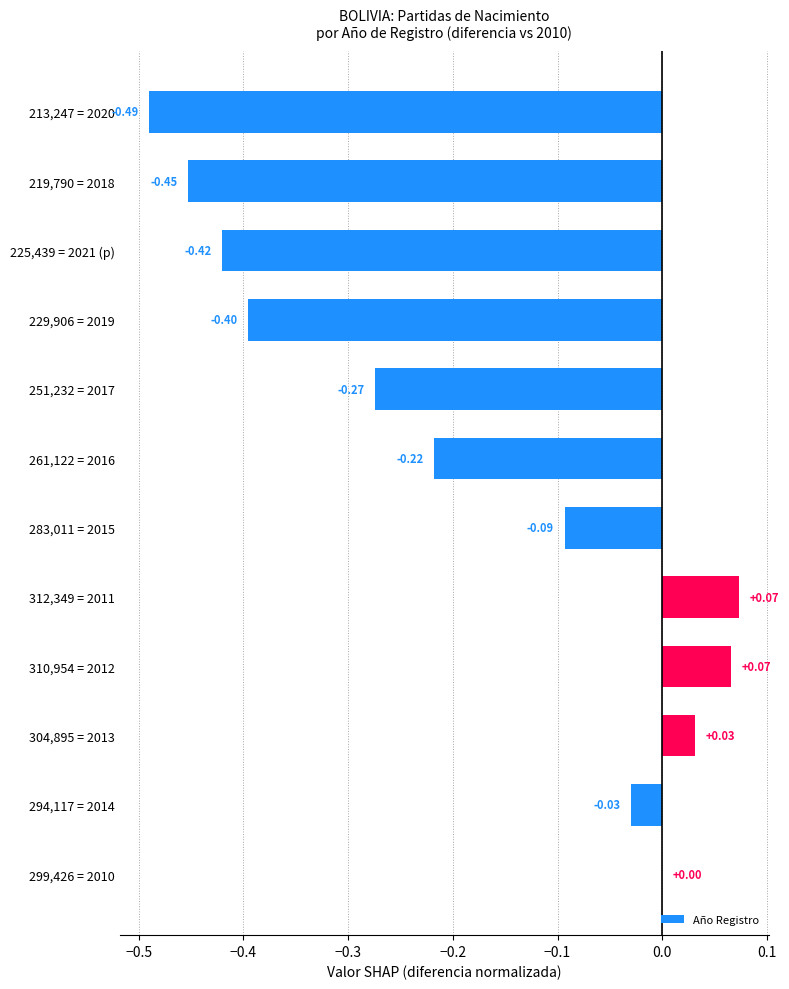

What is the sum of all values?

-2.2